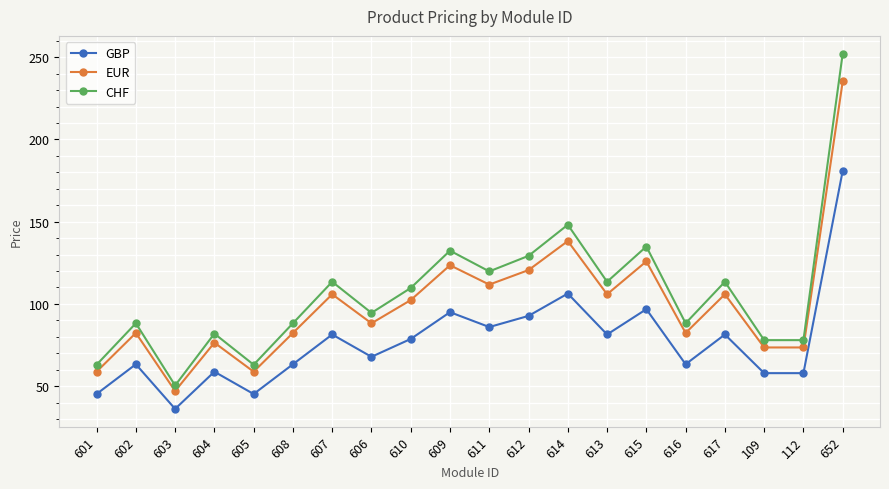

The value of EUR at 601 is 94.5. True or false?

False